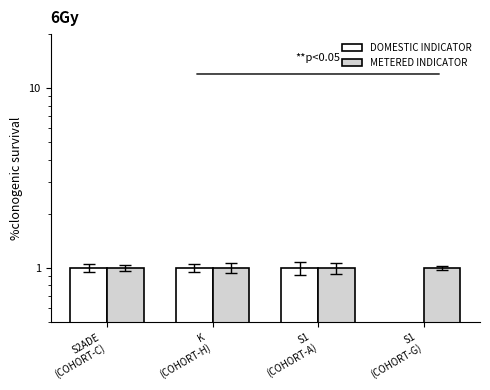

At which label is METERED INDICATOR closest to 1?

S2ADE
(COHORT-C)